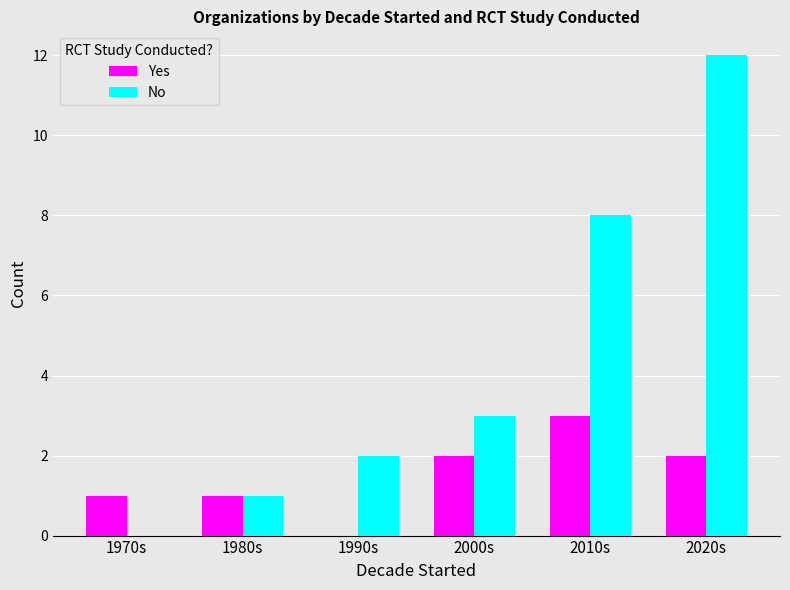

What is the highest value of the No series?

12